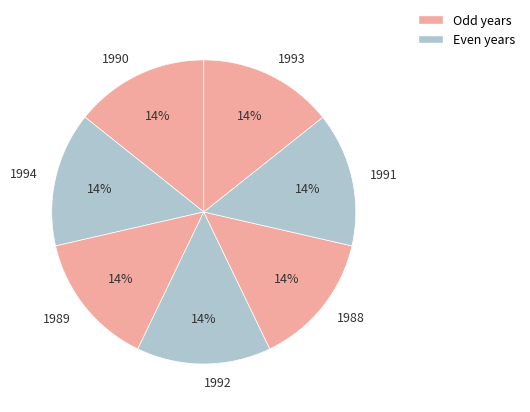

Count the number of slices in the pie.

7